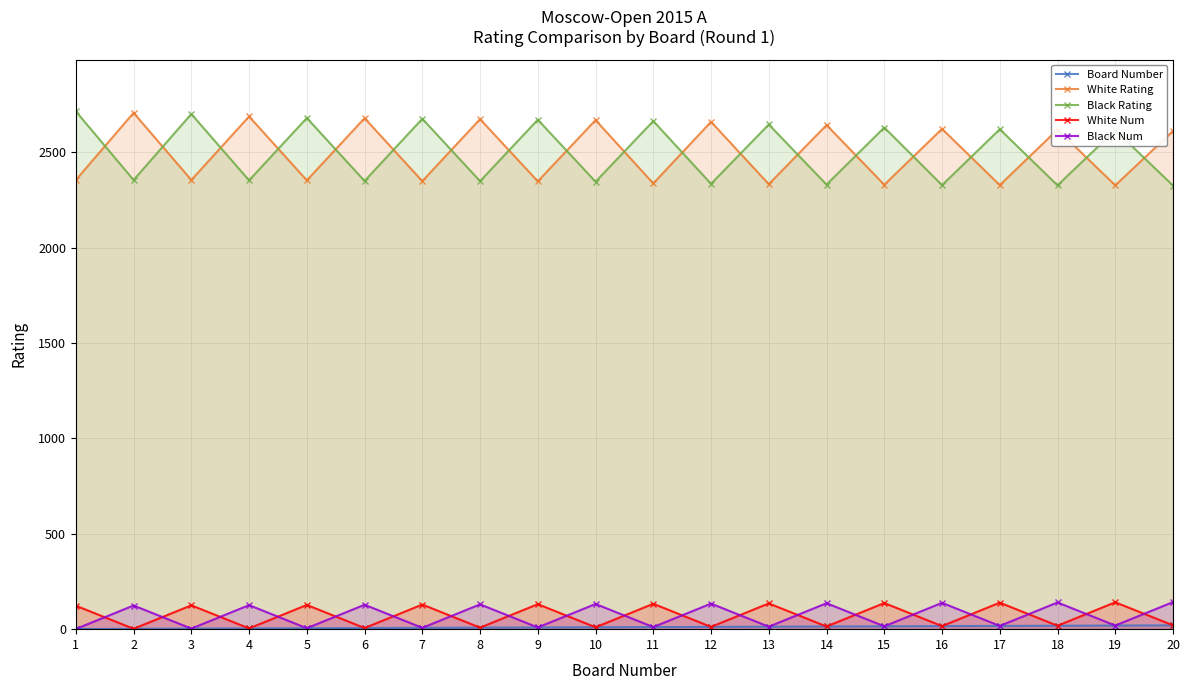

At which label does Black Num reach its peak?

20